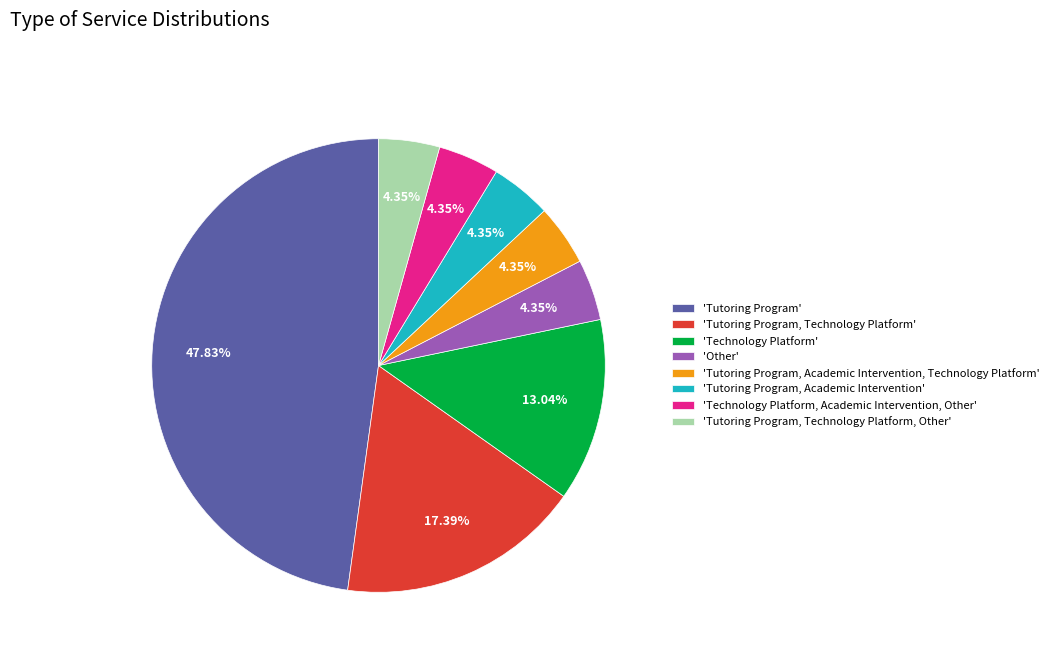

Which category has the biggest portion of the pie?

'Tutoring Program'